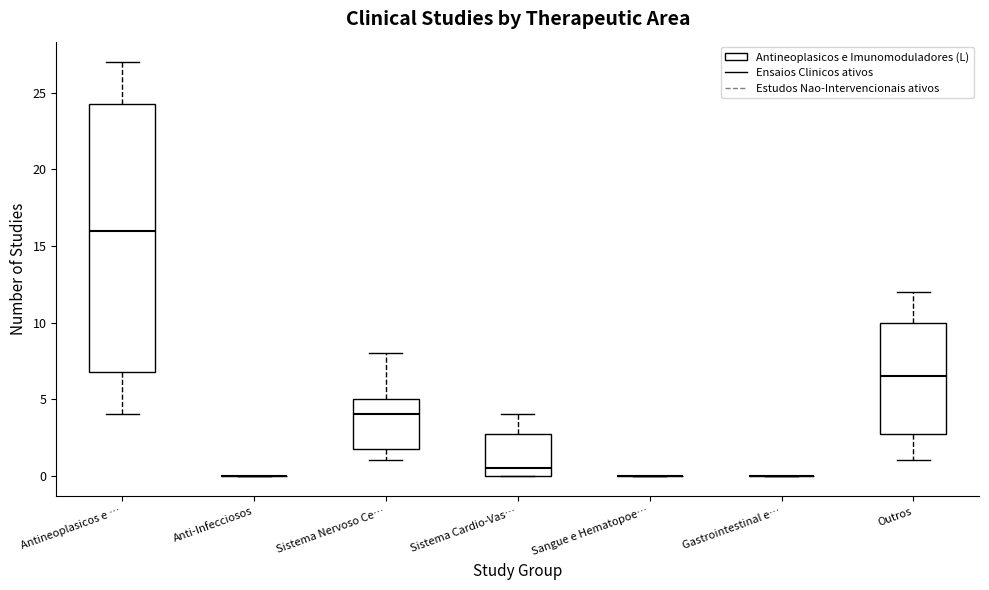

Reading left to right, transcribe this box plot: for each box, give where its median line is, the range the box spans, and where its two whiskers end, as read against the y-axis. The values are not printed on the chart, so give them approximately, as read against the axis.

Antineoplasicos e …: median 16.0, box 7.0 to 24.5, whiskers 4.0 to 27.0
Anti-Infecciosos: box collapsed to a line at 0.0, whiskers 0.0 to 0.0
Sistema Nervoso Ce…: median 4.0, box 2.0 to 5.0, whiskers 1.0 to 8.0
Sistema Cardio-Vas…: median 0.5, box 0.0 to 3.0, whiskers 0.0 to 4.0
Sangue e Hematopoe…: box collapsed to a line at 0.0, whiskers 0.0 to 0.0
Gastrointestinal e…: box collapsed to a line at 0.0, whiskers 0.0 to 0.0
Outros: median 6.5, box 3.0 to 10.0, whiskers 1.0 to 12.0